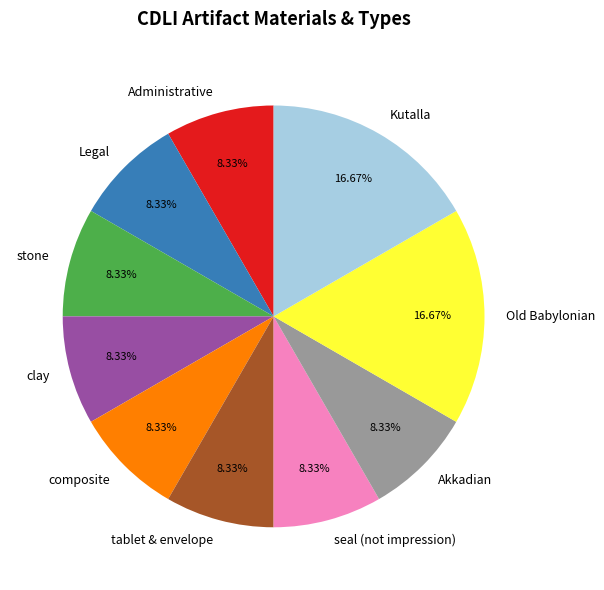

Is it true that Kutalla is 31% of the pie?

False